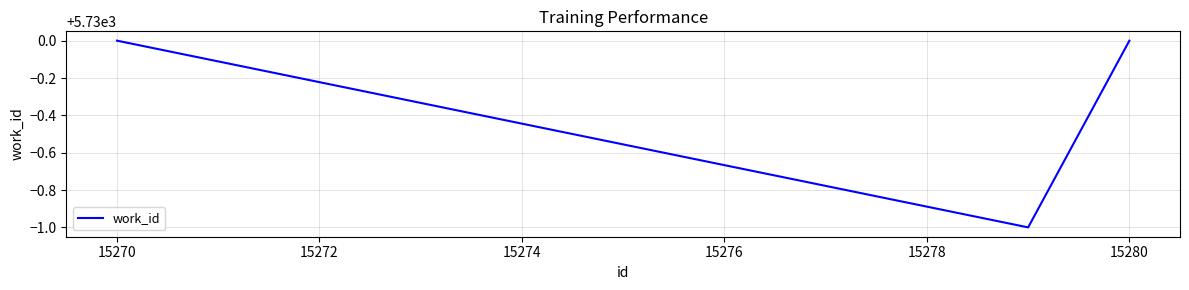

What is the maximum value shown in the chart?

5730